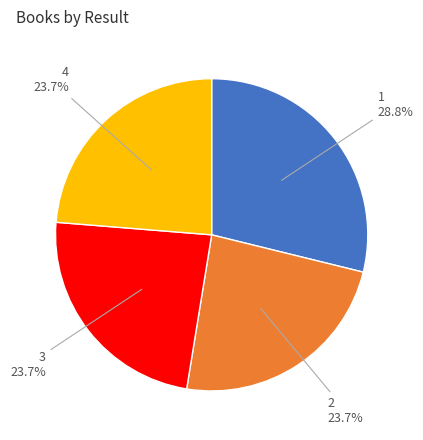

Do 1 and 2 together represent more than half of the pie?

Yes